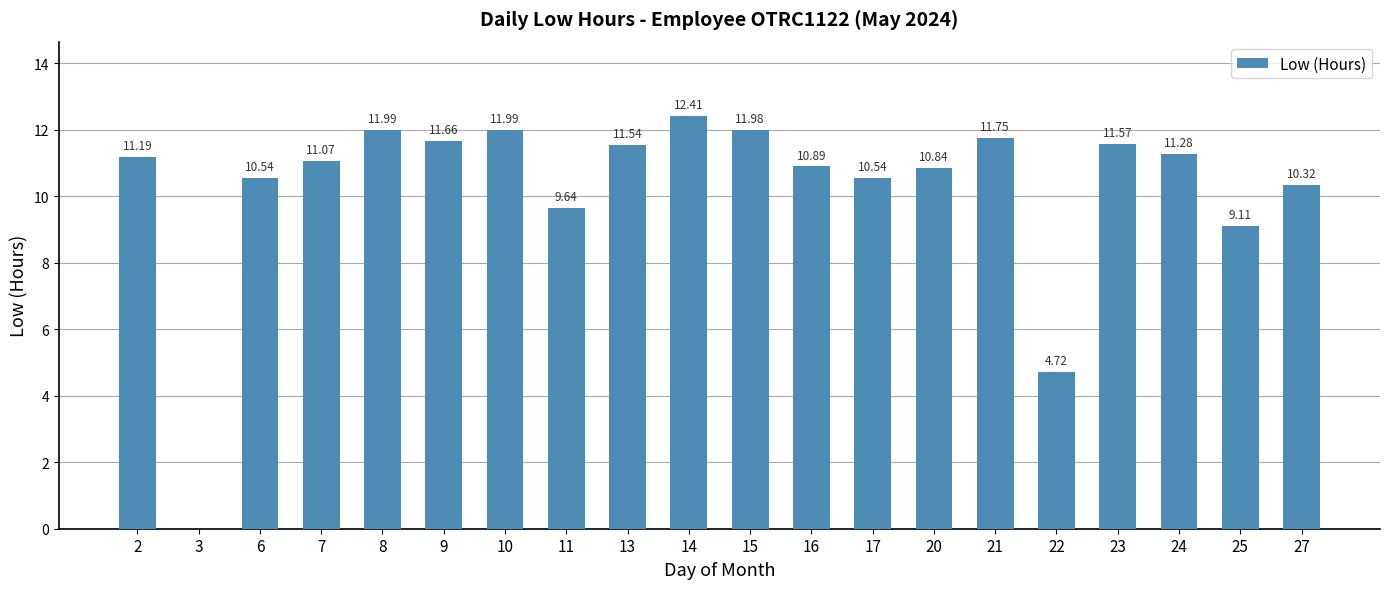

Does the chart contain stacked bars?

No